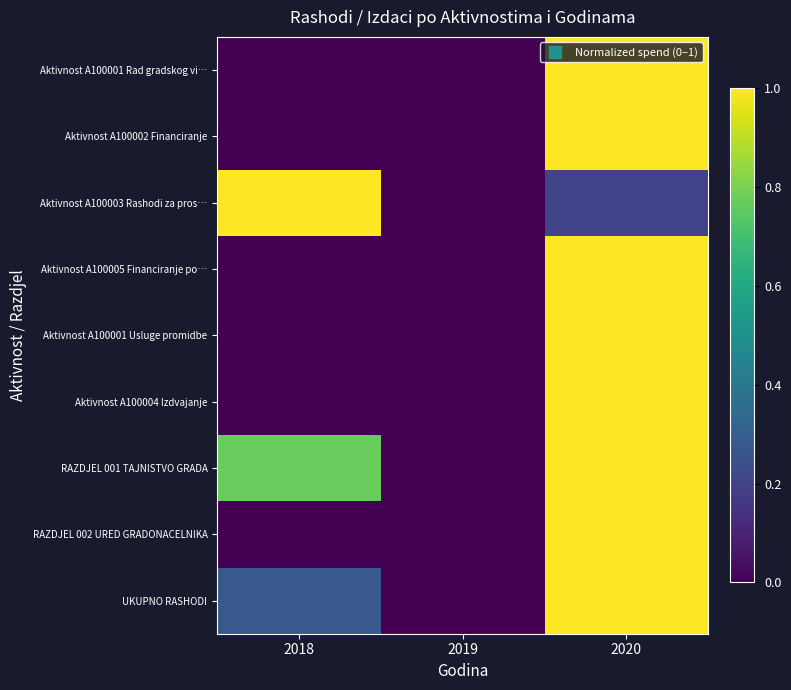

What is the maximum value shown in the chart?

1.0